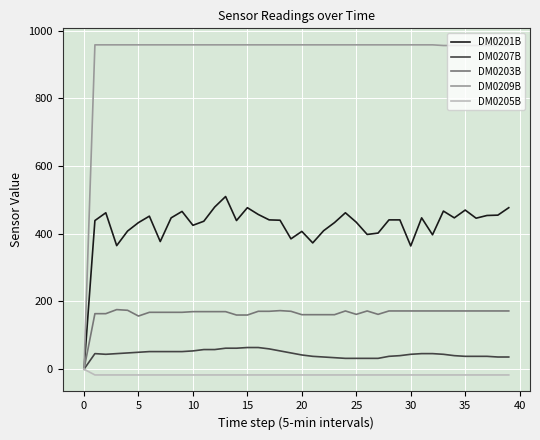

List the series in order of their peak value, highest first.

DM0209B, DM0201B, DM0203B, DM0207B, DM0205B